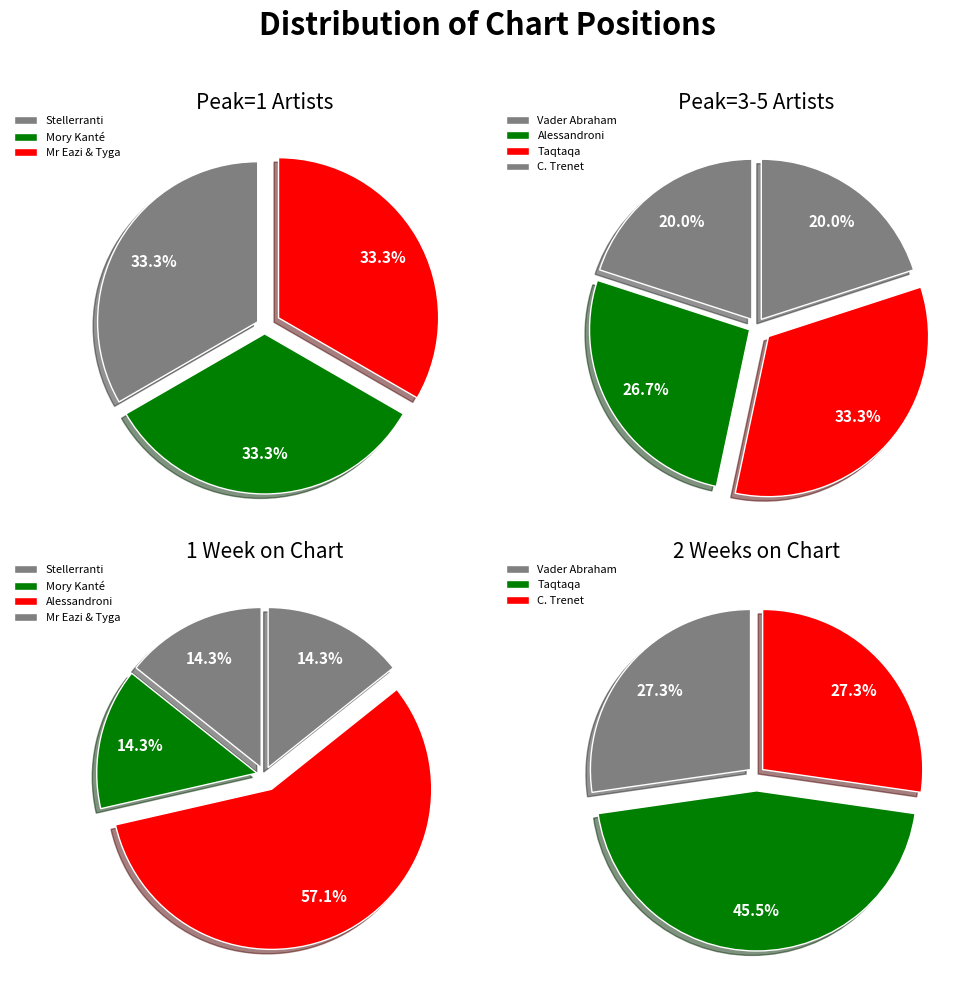

Between Vader Abraham & Luc van Meeuwen and Alessandro Alessandroni, which is larger?

Vader Abraham & Luc van Meeuwen